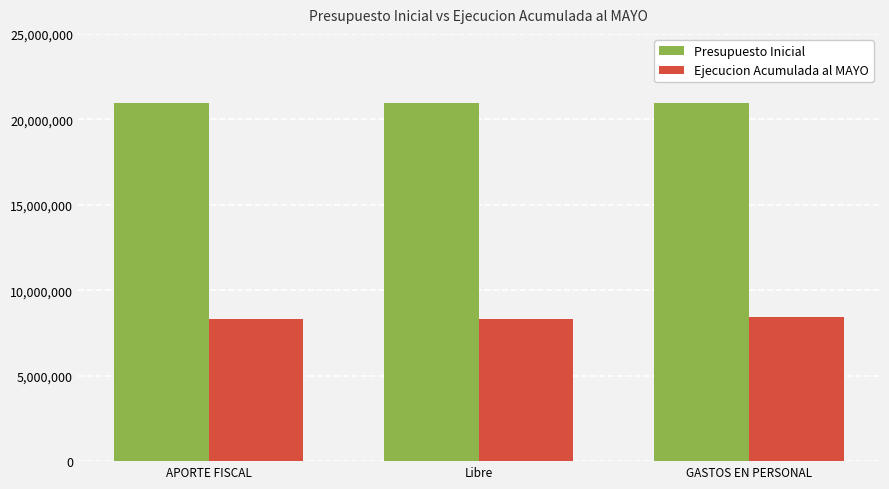

The value of Ejecucion Acumulada al MAYO at GASTOS EN PERSONAL is 1765425. True or false?

False